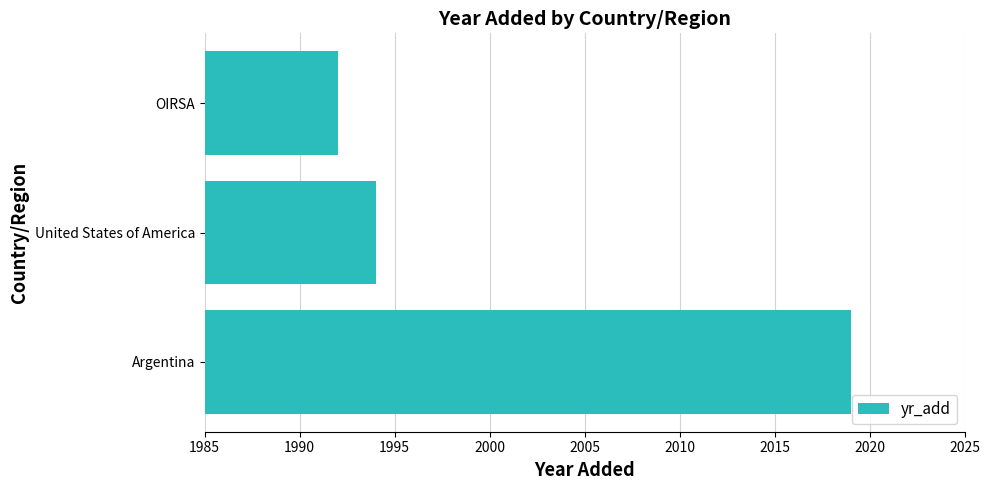

Which label corresponds to the largest value in the chart?

Argentina